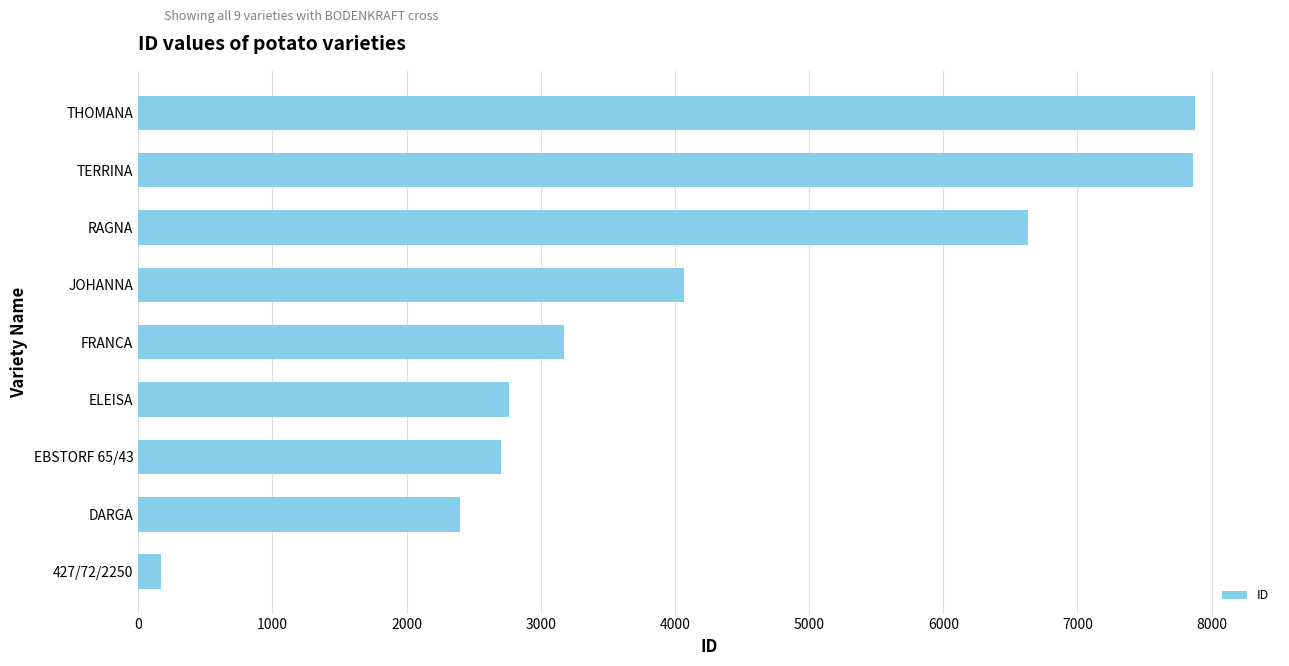

Between TERRINA and DARGA, which is larger?

TERRINA